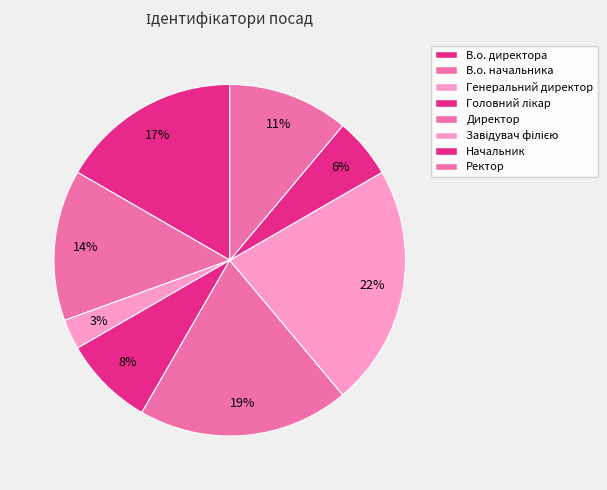

To the nearest percent, what is the difference between the В.о. директора and В.о. начальника slice percentages?

3%